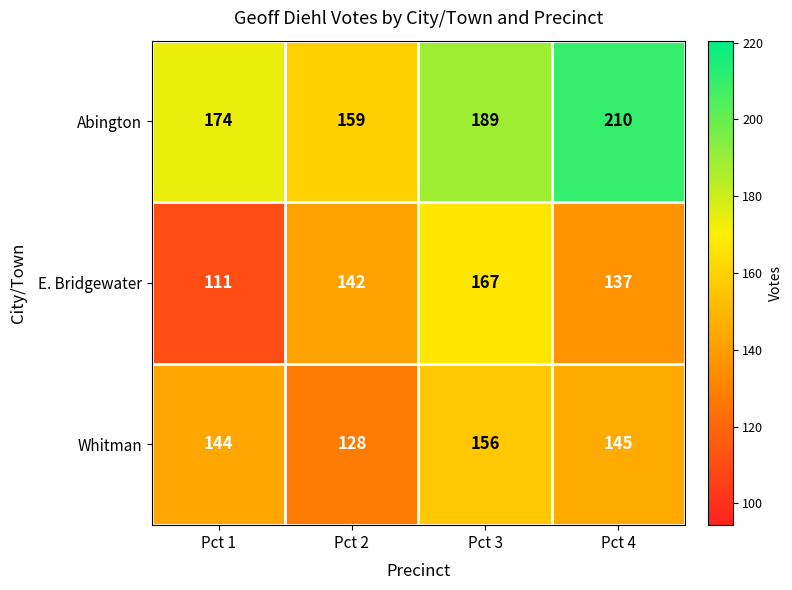

True or false: Whitman has a value of 156 at Pct 3.

True